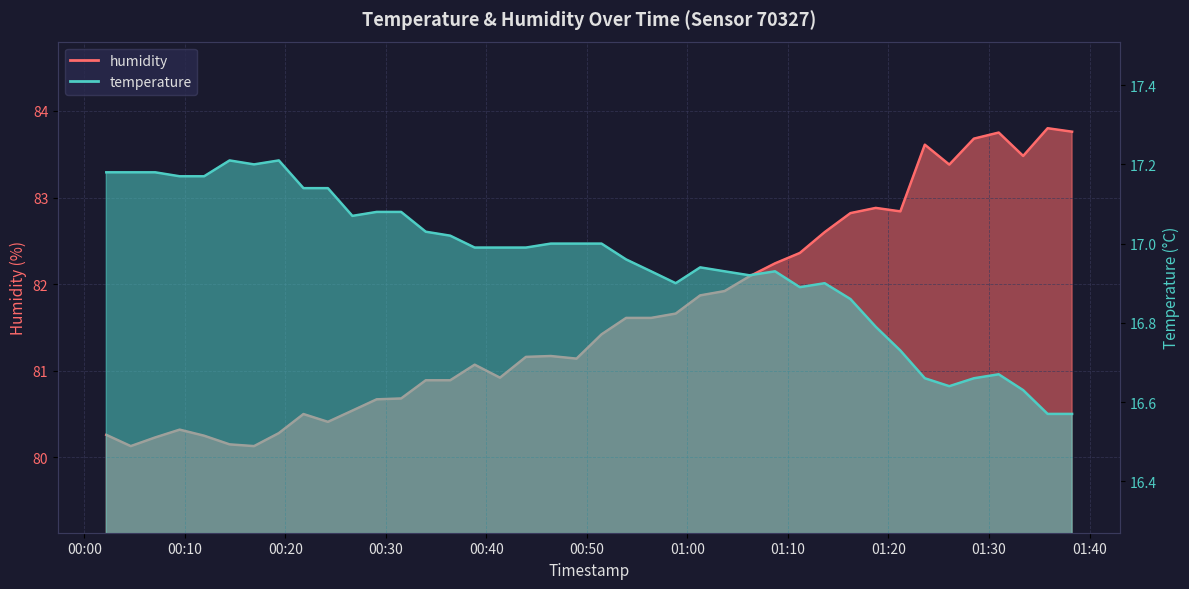

Reading right to left, what are all the values shown in this chart?

temperature: 2022-09-02T01:38:16=16.6	2022-09-02T01:35:50=16.6	2022-09-02T01:33:24=16.6	2022-09-02T01:30:58=16.7	2022-09-02T01:28:30=16.7	2022-09-02T01:26:03=16.6	2022-09-02T01:23:37=16.7	2022-09-02T01:21:11=16.7	2022-09-02T01:18:44=16.8	2022-09-02T01:16:13=16.9	2022-09-02T01:13:39=16.9	2022-09-02T01:11:11=16.9	2022-09-02T01:08:43=16.9	2022-09-02T01:06:10=16.9	2022-09-02T01:03:42=16.9	2022-09-02T01:01:16=16.9	2022-09-02T00:58:50=16.9	2022-09-02T00:56:23=16.9	2022-09-02T00:53:54=17.0	2022-09-02T00:51:27=17.0	2022-09-02T00:48:58=17.0	2022-09-02T00:46:24=17.0	2022-09-02T00:43:56=17.0	2022-09-02T00:41:21=17.0	2022-09-02T00:38:50=17.0	2022-09-02T00:36:24=17.0	2022-09-02T00:33:58=17.0	2022-09-02T00:31:31=17.1	2022-09-02T00:29:05=17.1	2022-09-02T00:26:40=17.1	2022-09-02T00:24:14=17.1	2022-09-02T00:21:48=17.1	2022-09-02T00:19:21=17.2	2022-09-02T00:16:53=17.2	2022-09-02T00:14:27=17.2	2022-09-02T00:11:55=17.2	2022-09-02T00:09:29=17.2	2022-09-02T00:07:03=17.2	2022-09-02T00:04:37=17.2	2022-09-02T00:02:11=17.2
humidity: 2022-09-02T01:38:16=83.8	2022-09-02T01:35:50=83.8	2022-09-02T01:33:24=83.5	2022-09-02T01:30:58=83.8	2022-09-02T01:28:30=83.7	2022-09-02T01:26:03=83.4	2022-09-02T01:23:37=83.6	2022-09-02T01:21:11=82.8	2022-09-02T01:18:44=82.9	2022-09-02T01:16:13=82.8	2022-09-02T01:13:39=82.6	2022-09-02T01:11:11=82.4	2022-09-02T01:08:43=82.2	2022-09-02T01:06:10=82.1	2022-09-02T01:03:42=81.9	2022-09-02T01:01:16=81.9	2022-09-02T00:58:50=81.7	2022-09-02T00:56:23=81.6	2022-09-02T00:53:54=81.6	2022-09-02T00:51:27=81.4	2022-09-02T00:48:58=81.1	2022-09-02T00:46:24=81.2	2022-09-02T00:43:56=81.2	2022-09-02T00:41:21=80.9	2022-09-02T00:38:50=81.1	2022-09-02T00:36:24=80.9	2022-09-02T00:33:58=80.9	2022-09-02T00:31:31=80.7	2022-09-02T00:29:05=80.7	2022-09-02T00:26:40=80.5	2022-09-02T00:24:14=80.4	2022-09-02T00:21:48=80.5	2022-09-02T00:19:21=80.3	2022-09-02T00:16:53=80.1	2022-09-02T00:14:27=80.2	2022-09-02T00:11:55=80.2	2022-09-02T00:09:29=80.3	2022-09-02T00:07:03=80.2	2022-09-02T00:04:37=80.1	2022-09-02T00:02:11=80.3